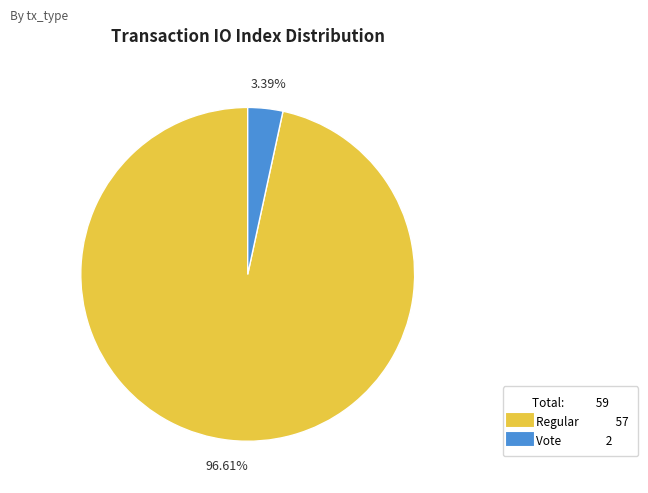

How many segments does this pie chart have?

2